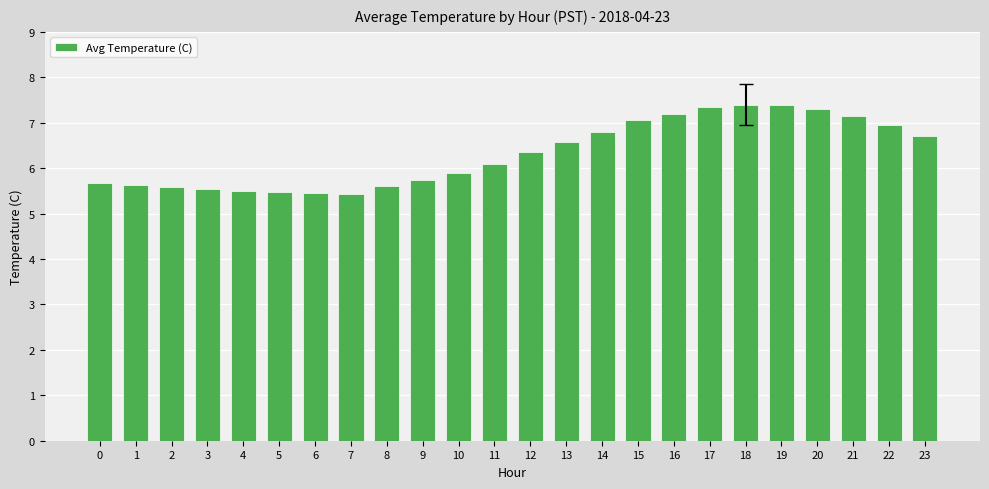

What is the sum of the values at 13 and 11?

12.7